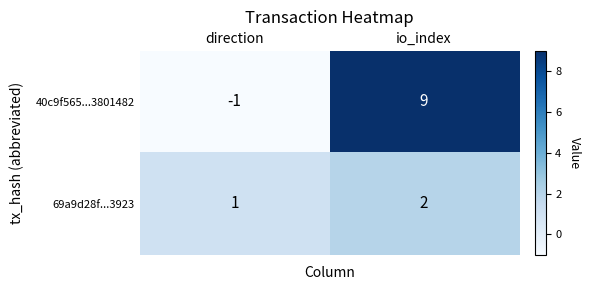

At which label does 69a9d28f...3923 reach its minimum?

direction